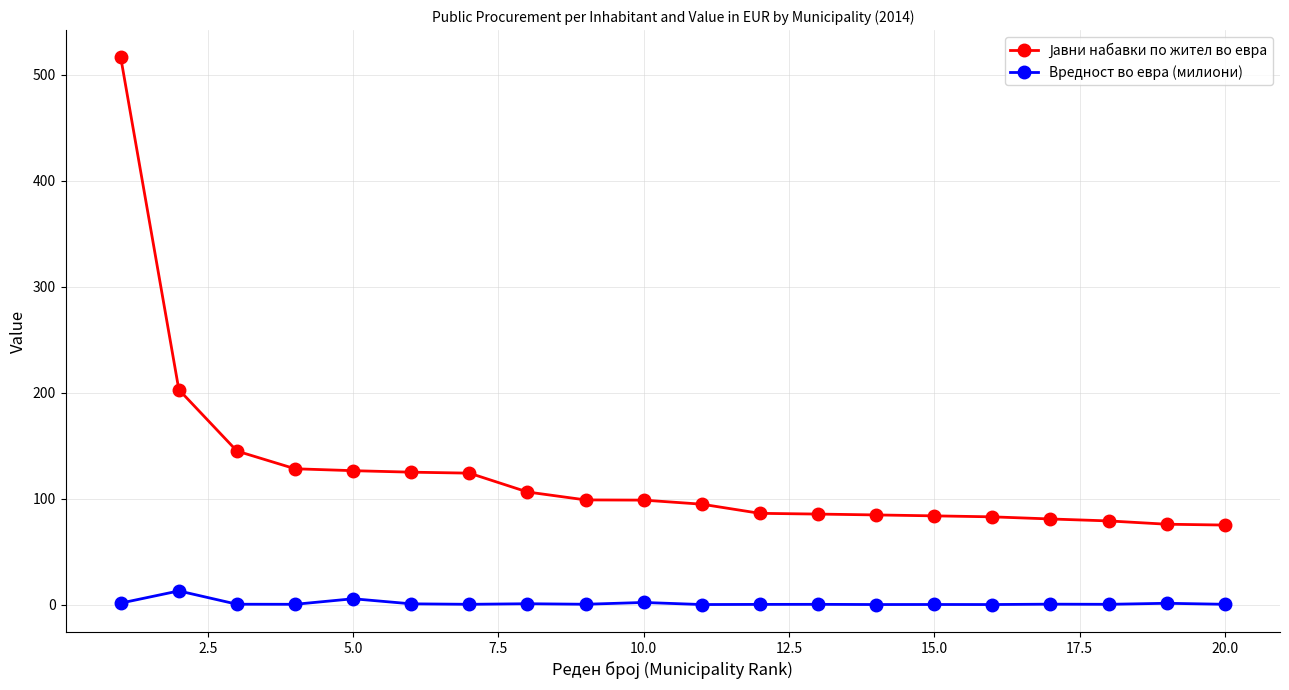

What is the maximum value shown in the chart?

516.5